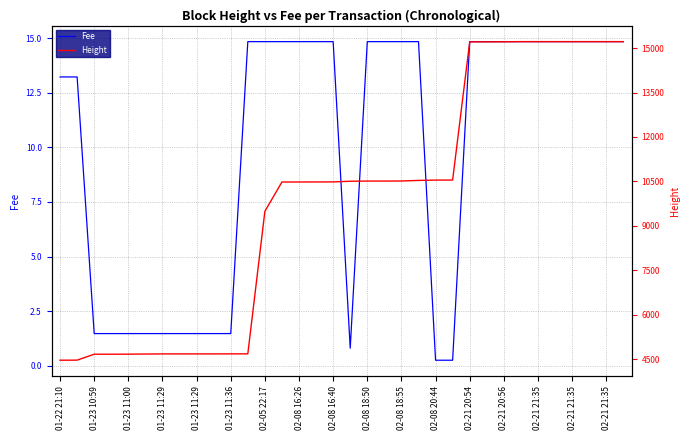

Which series changed the most between 02-05 22:17 and 02-08 20:44?

Height